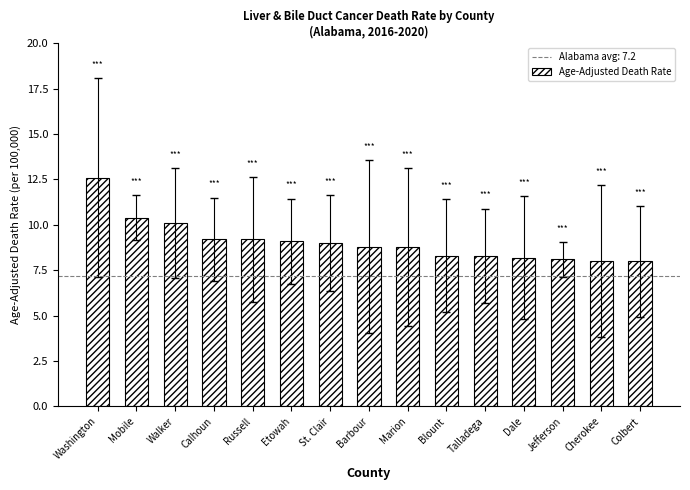

What is the ratio of the value at Washington to the value at Dale?

1.5